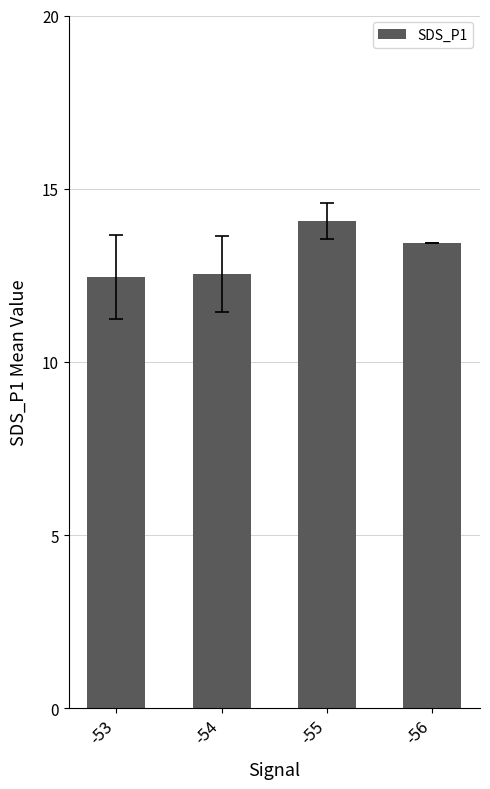

The chart shows a value of 2.6 at -54. True or false?

False